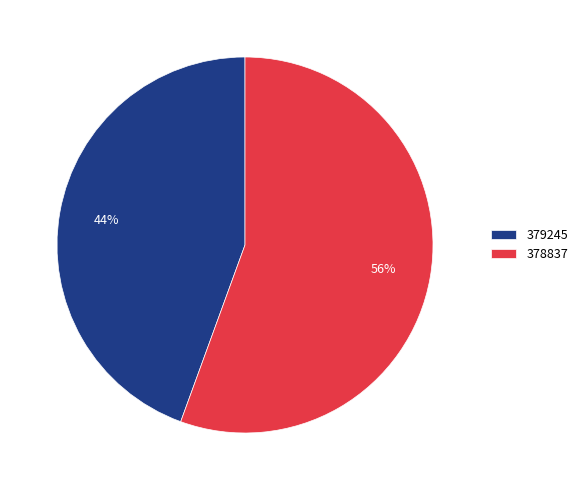

What percentage is the 378837 slice, to the nearest percent?

56%